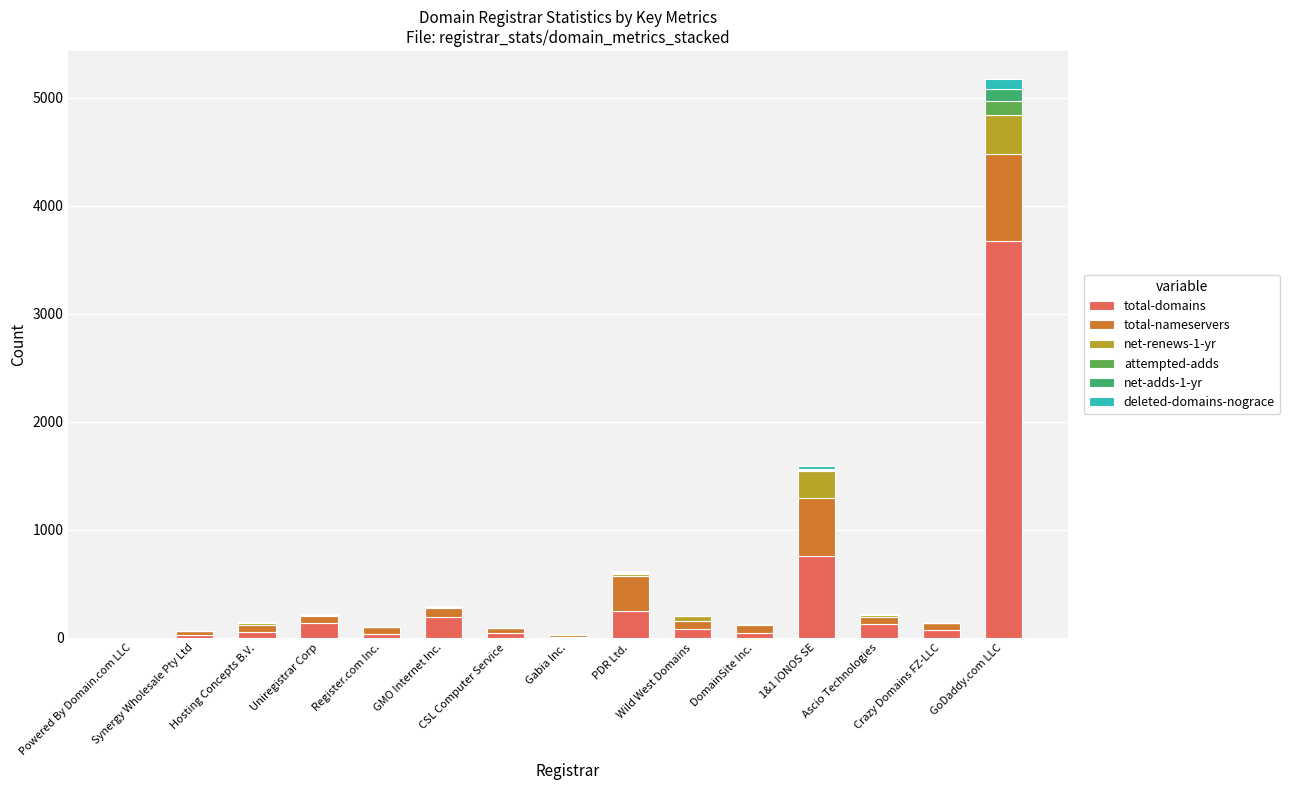

What is the maximum value for total-domains?

3671